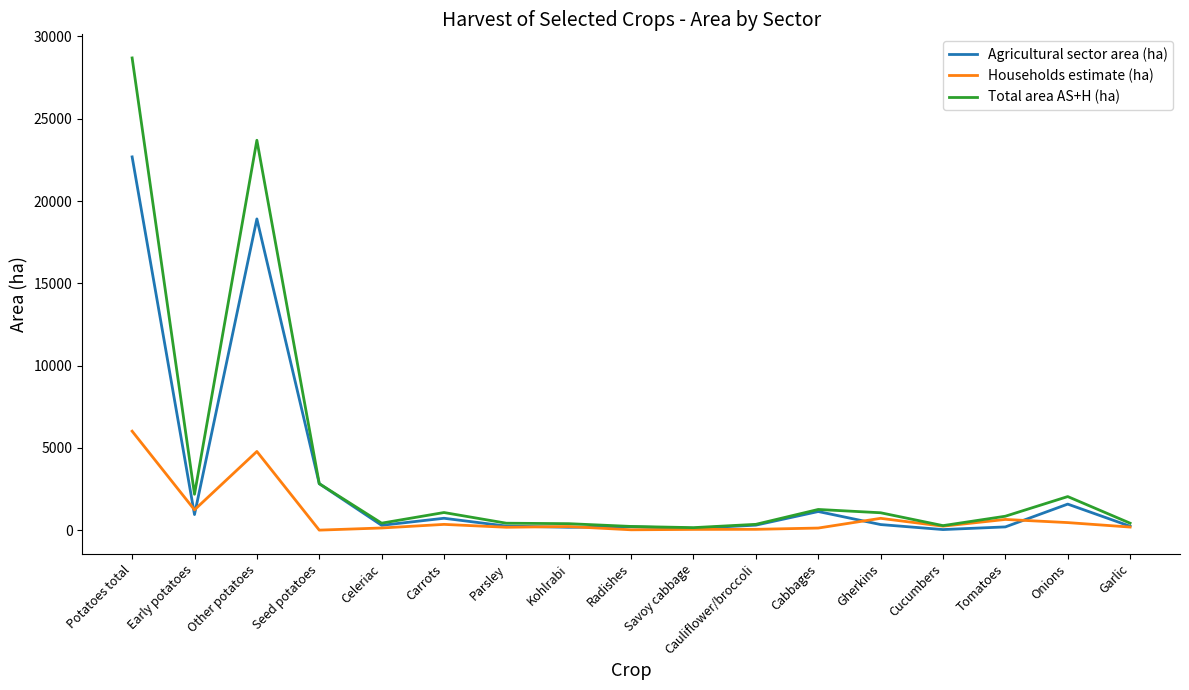

Rank the series at Potatoes total from lowest to highest value.

Households estimate (ha), Agricultural sector area (ha), Total area AS+H (ha)